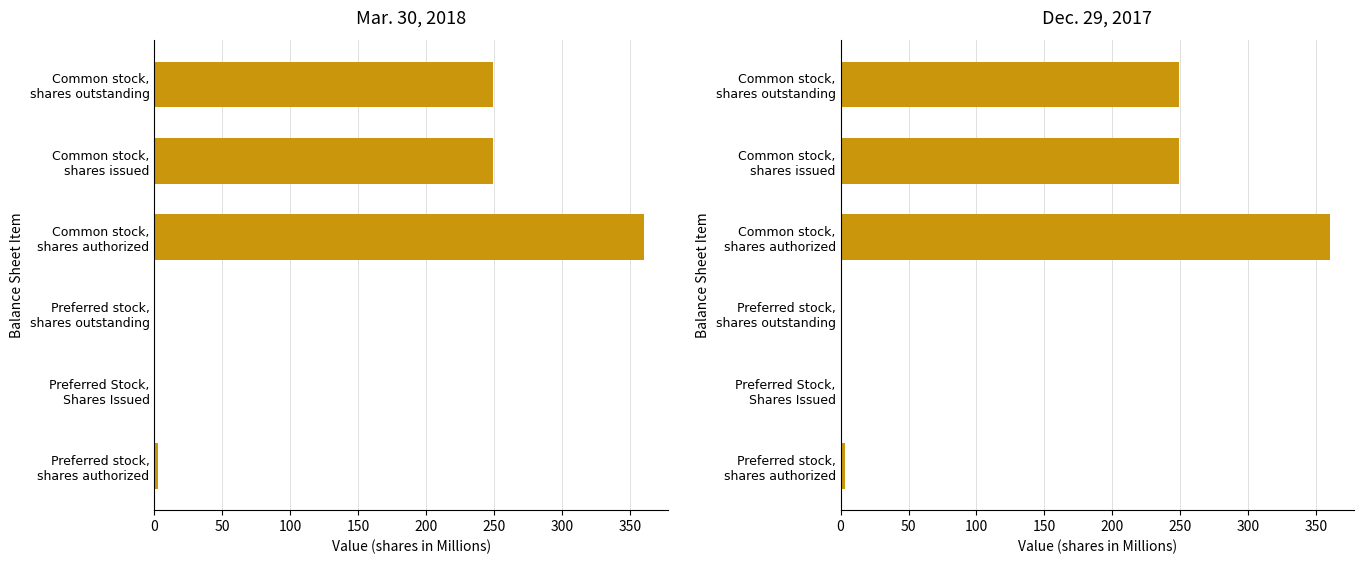

True or false: Mar. 30, 2018 has a value of 248.7 at Common stock, shares issued.

True